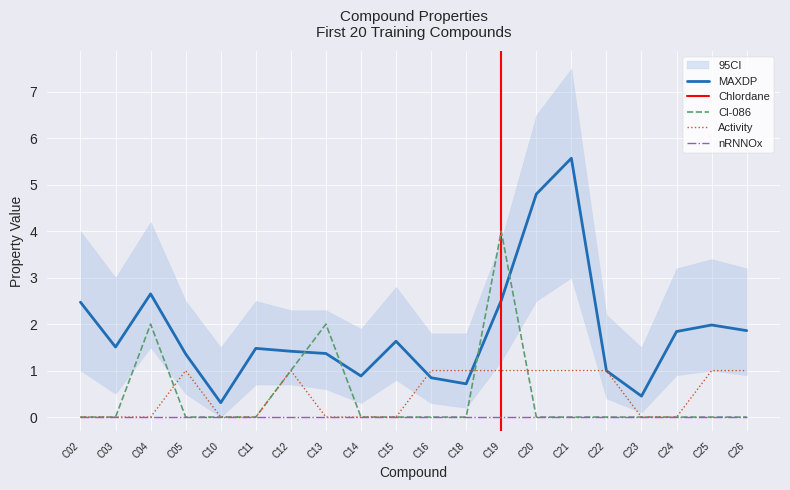

True or false: MAXDP has a value of 1.5 at C11.

True